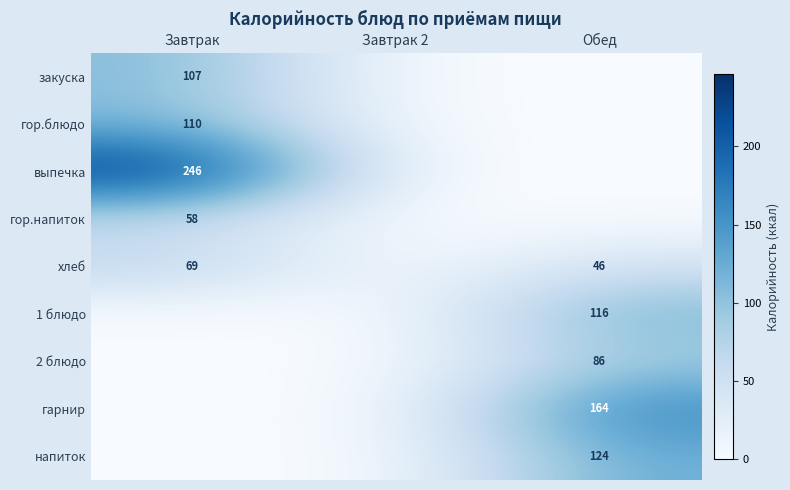

The гор.блюдо series shows 23 at Завтрак. True or false?

False